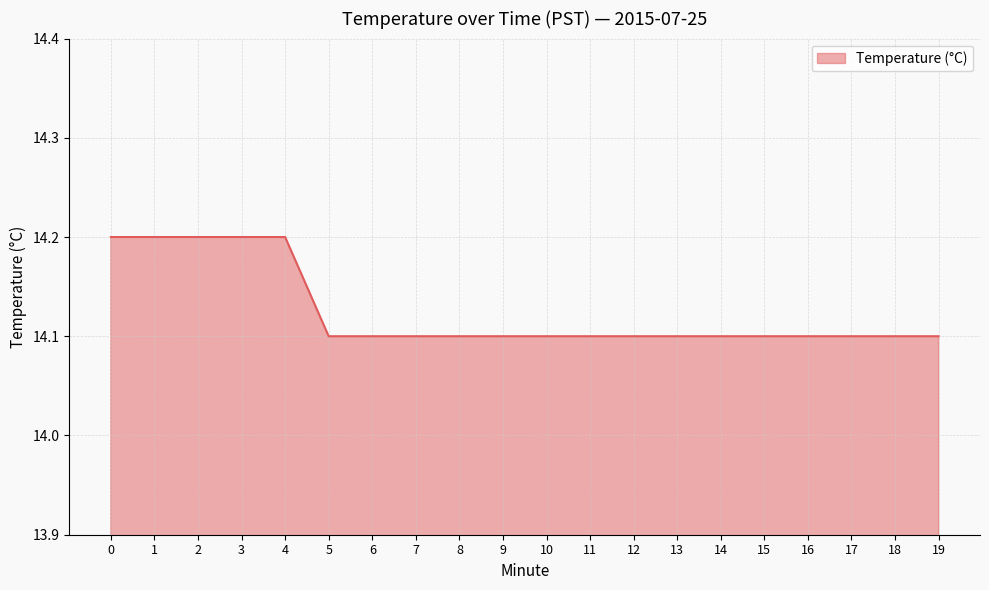

What is the average value?

14.1